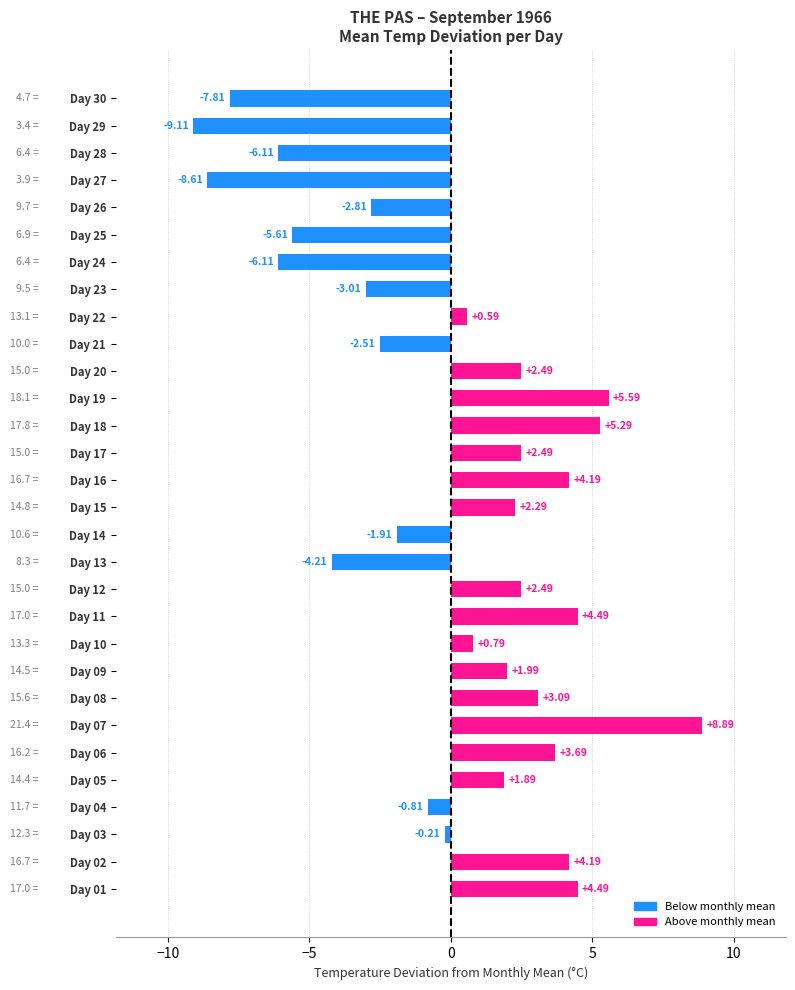

What is the change in value from Day 10 to Day 30?

-8.6